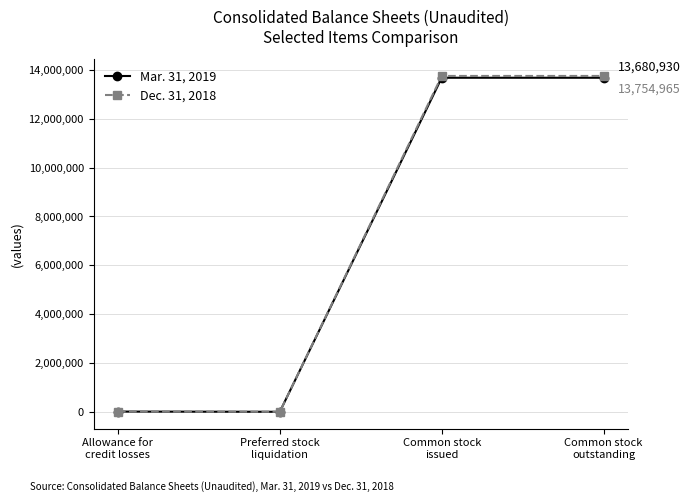

True or false: Mar. 31, 2019 has more than 1 points higher than both neighbors.

False